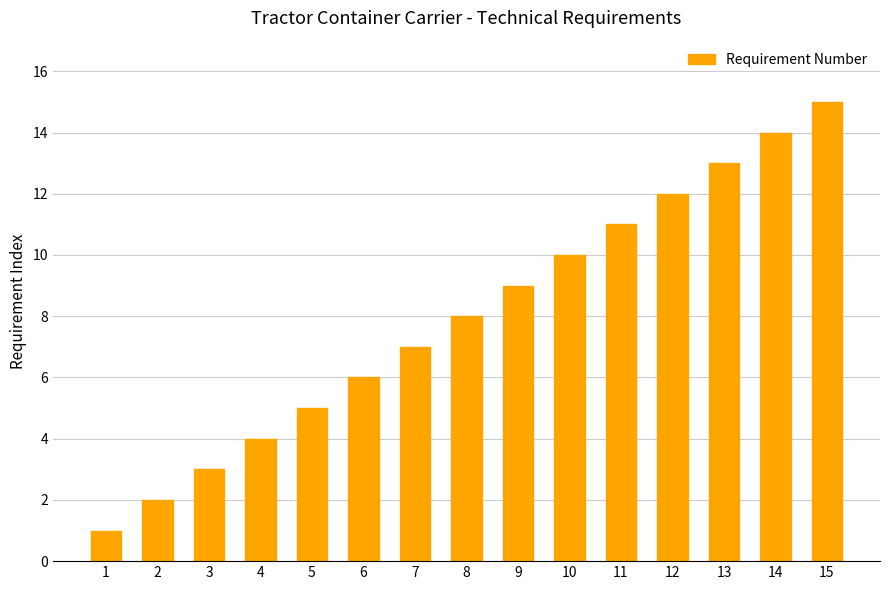

How many distinct data groups are displayed?

1